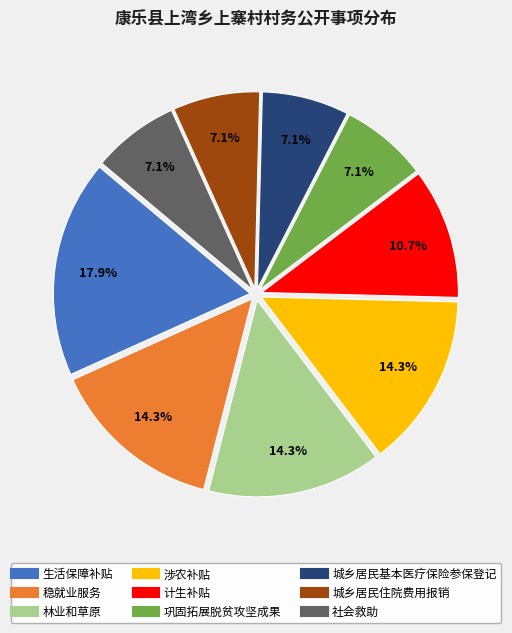

Do 城乡居民基本医疗保险参保登记 and 涉农补贴 together represent more than half of the pie?

No